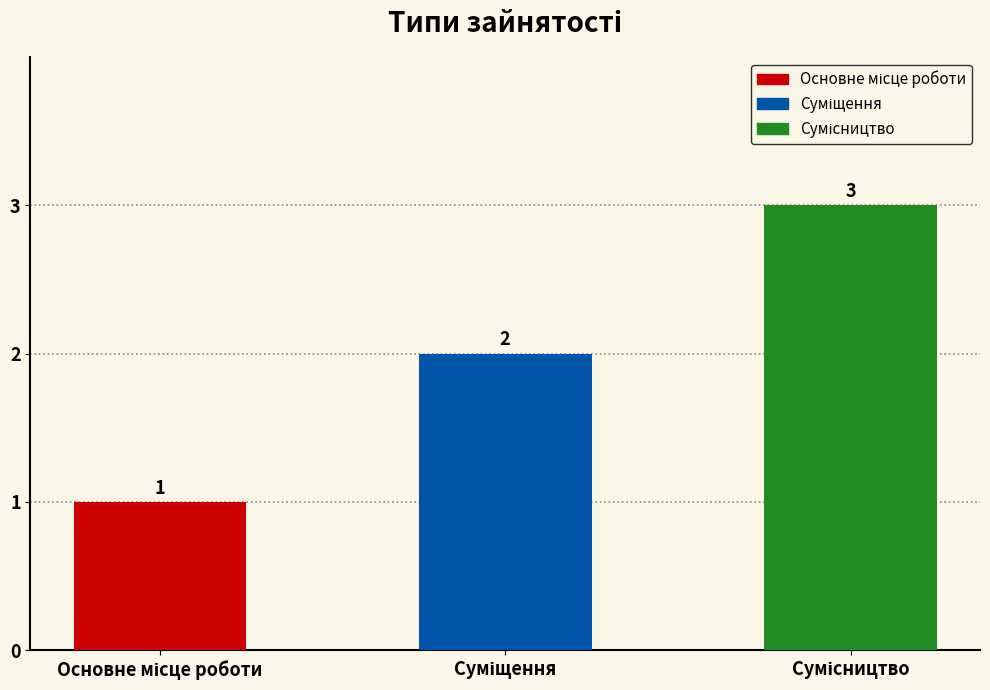

Count the values in the range 1 to 3.

3